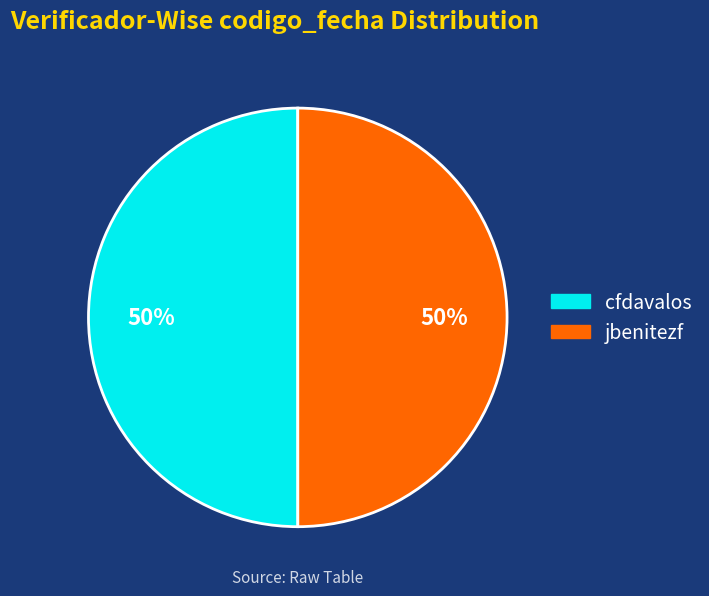

To the nearest percent, what portion does cfdavalos represent?

50%